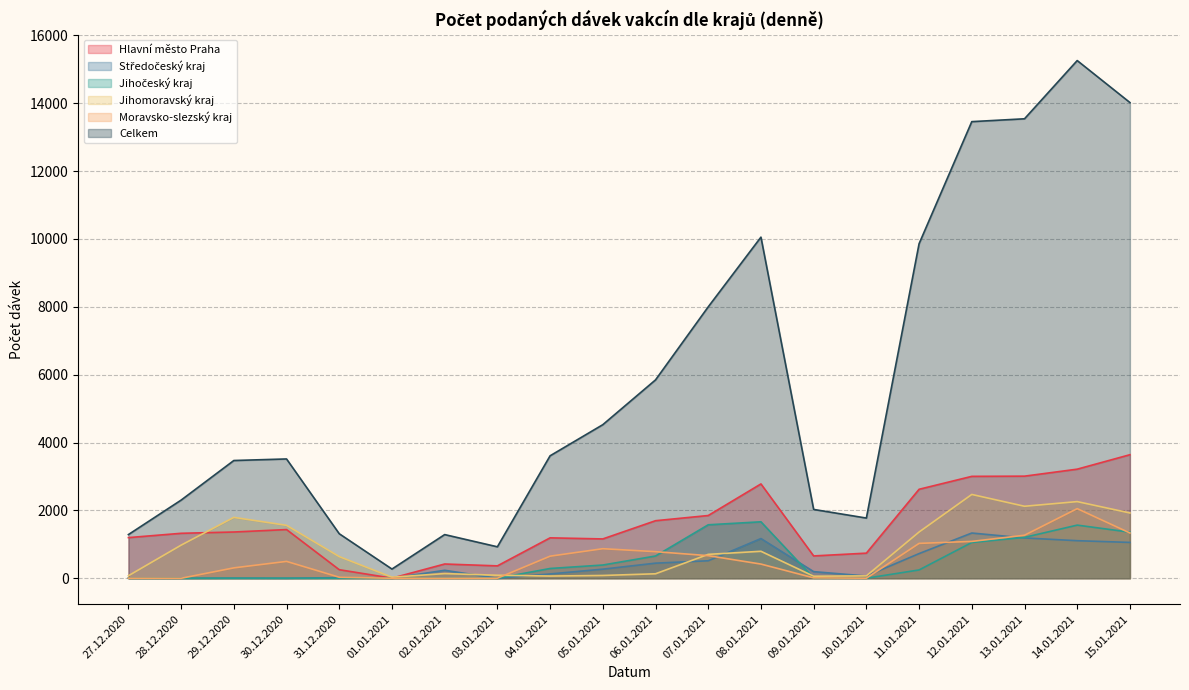

What is the total value across all series at 11.01.2021?

15844